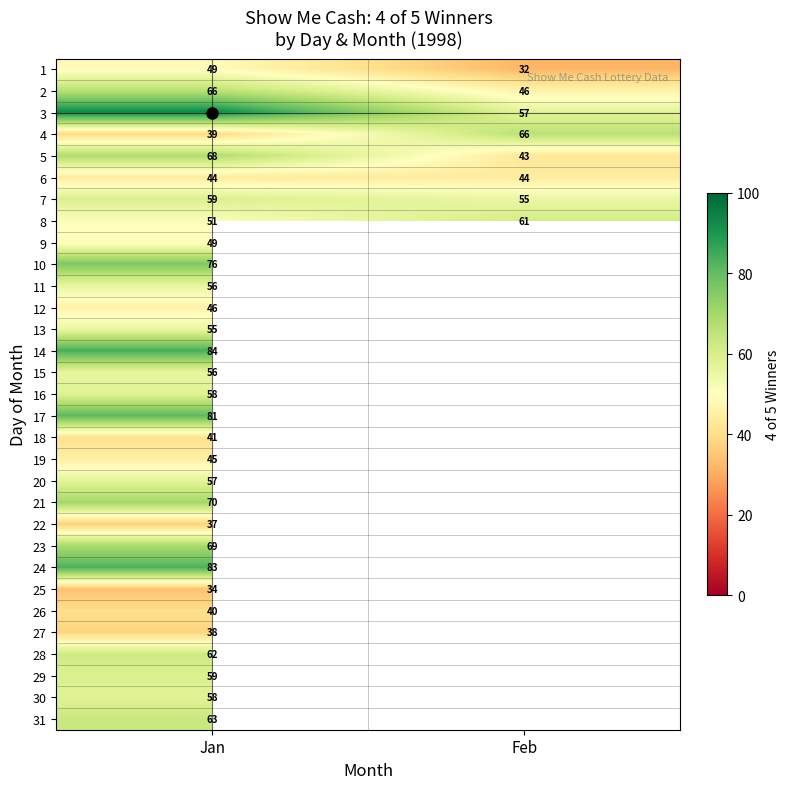

The value of 4 at Feb is 18.3. True or false?

False